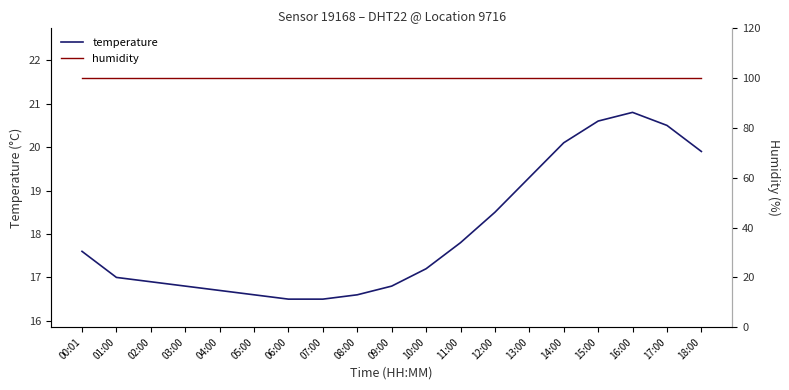

Is it true that temperature equals 20.5 at 17:00?

True